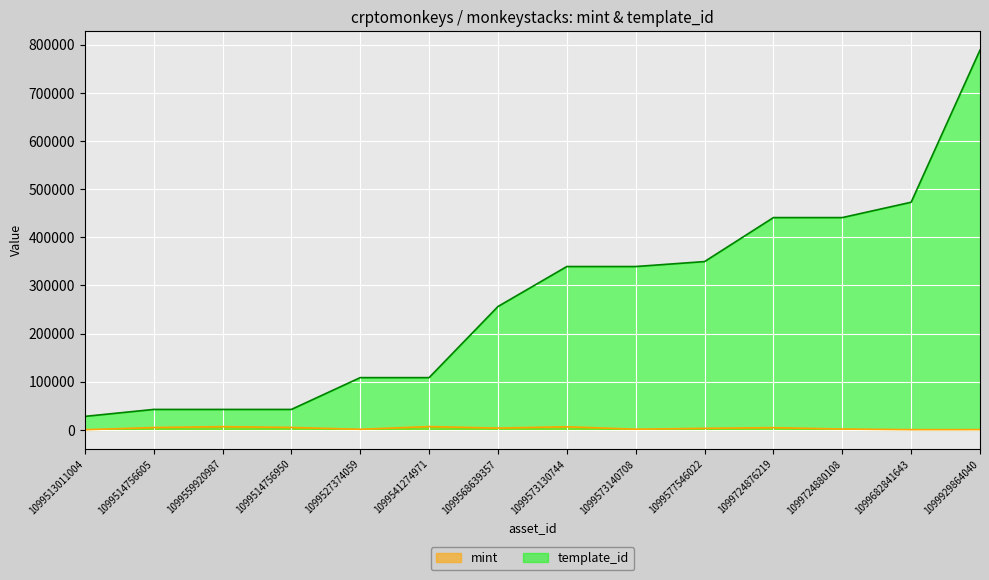

True or false: template_id and mint intersect in this chart.

False